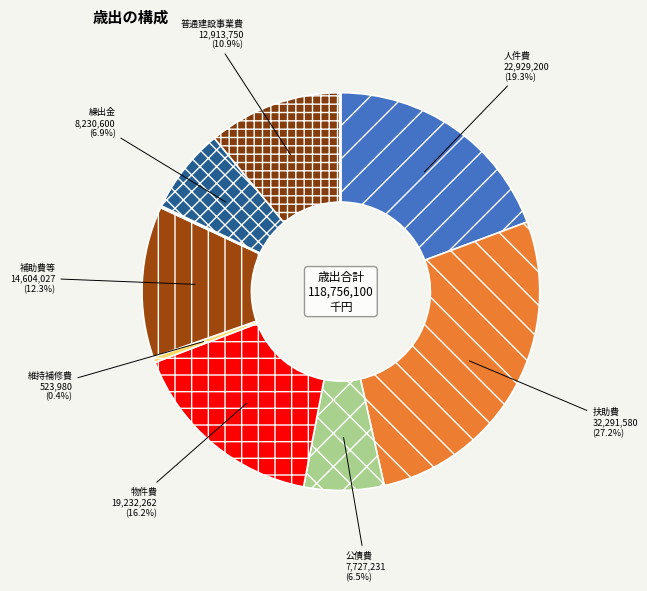

Is there a majority slice in this chart?

No